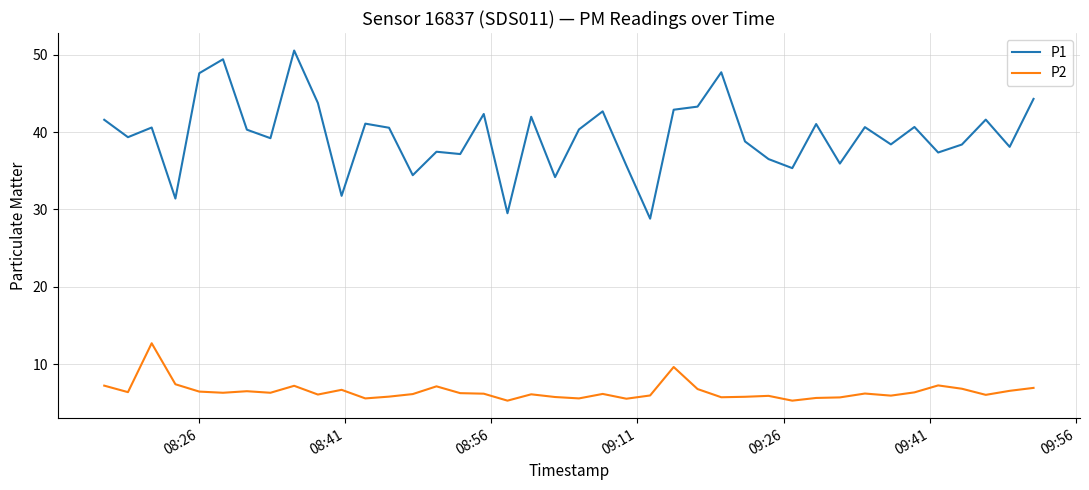

What is the difference between the maximum and minimum values in the P2 series?

7.4